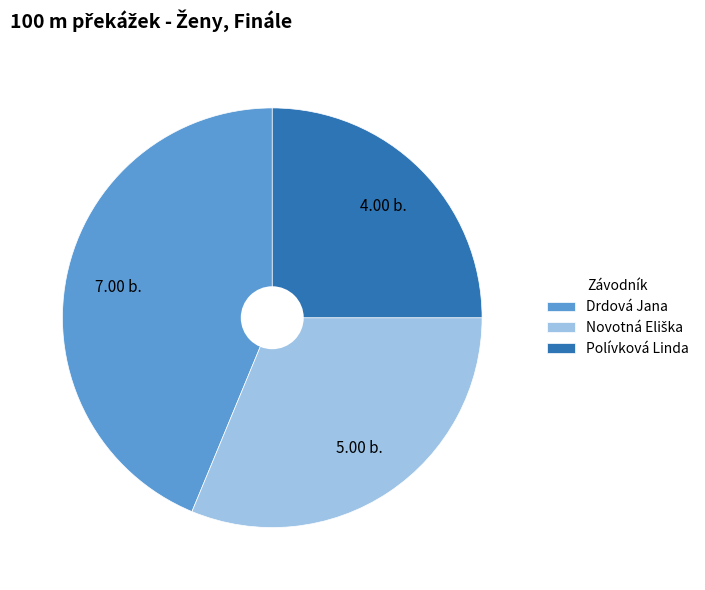

Does Polívková Linda account for over 50% of the chart?

No